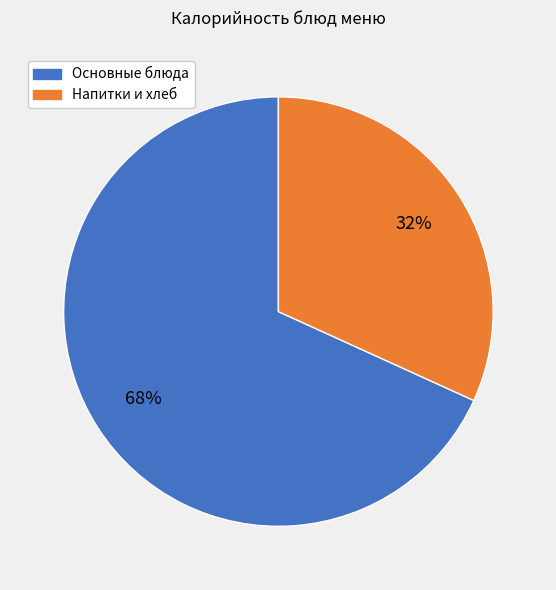

To the nearest percent, what is the average slice percentage?

50%